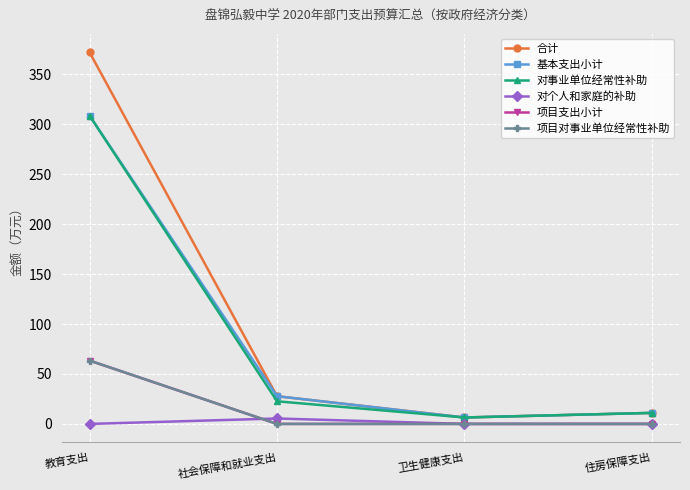

Does the chart have visible grid lines?

Yes